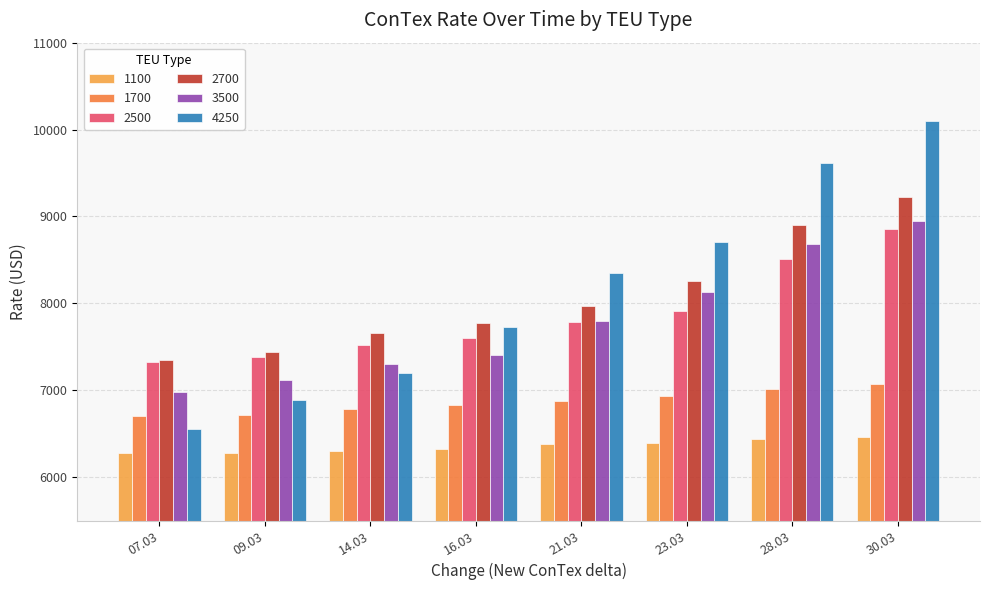

Count the number of categories in the chart.

8